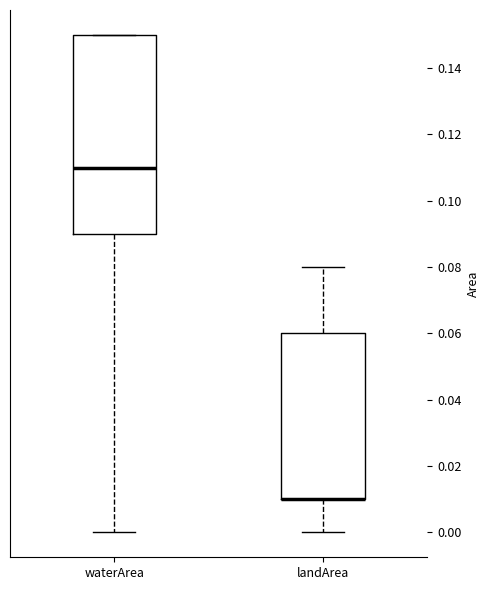

Reading left to right, transcribe this box plot: for each box, give where its median line is, the range the box spans, and where its two whiskers end, as read against the y-axis. The values are not printed on the chart, so give them approximately, as read against the axis.

waterArea: median 0.11, box 0.09 to 0.15, whiskers 0.00 to 0.15
landArea: median 0.01 (drawn on the box's lower edge), box 0.01 to 0.06, whiskers 0.00 to 0.08